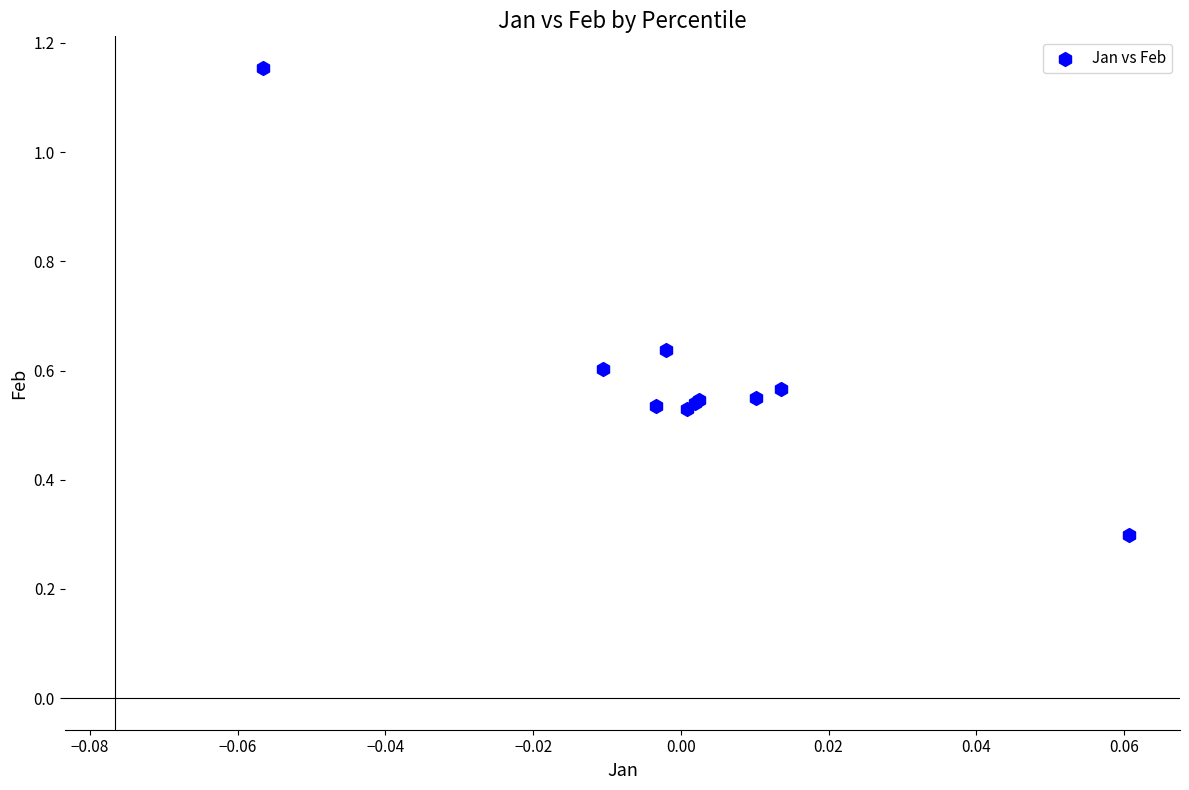

What Y value in the scatter plot is closest to 0?

0.3